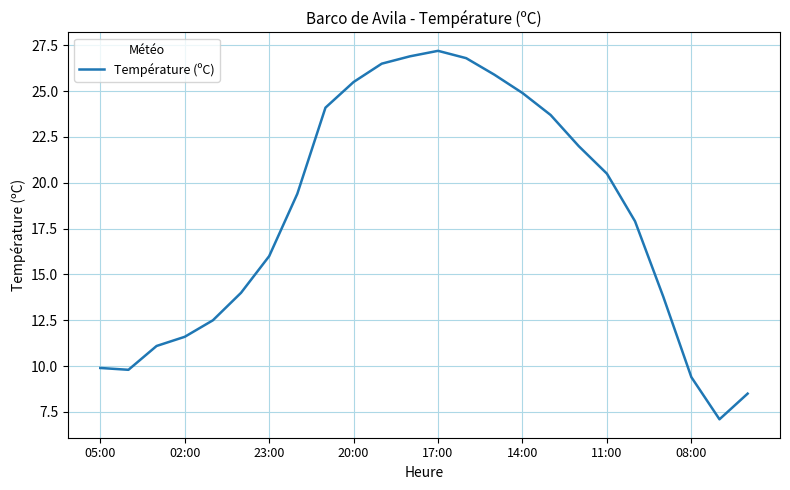

What is the minimum value shown in the chart?

7.1